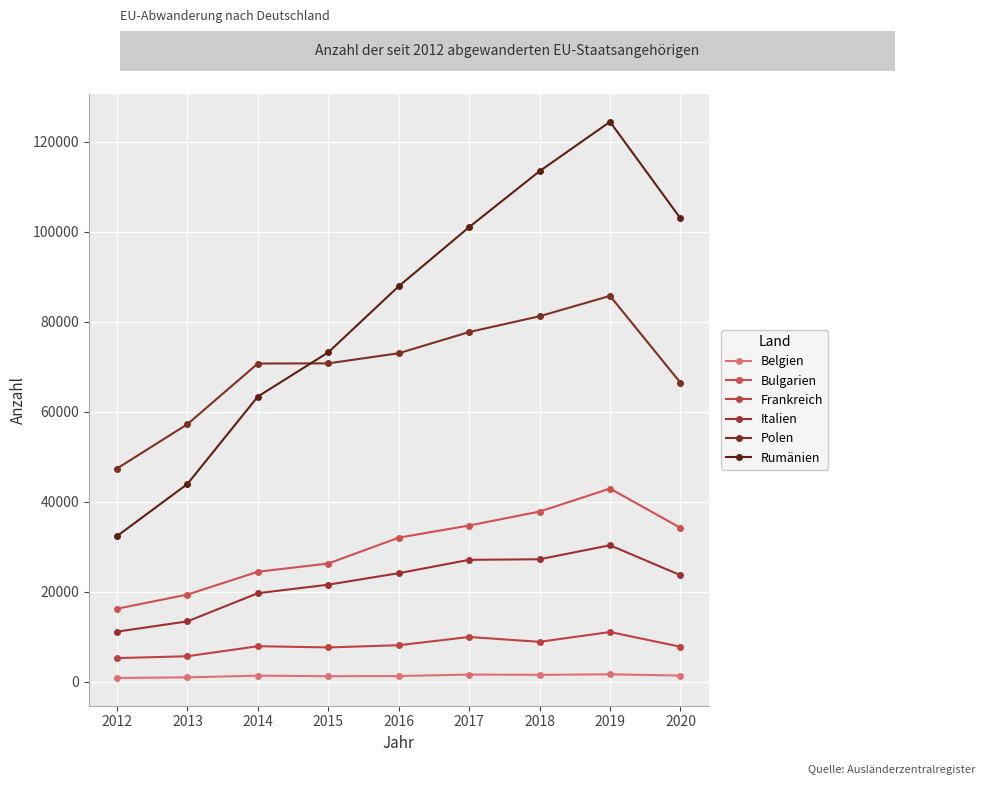

Does the chart have visible grid lines?

Yes